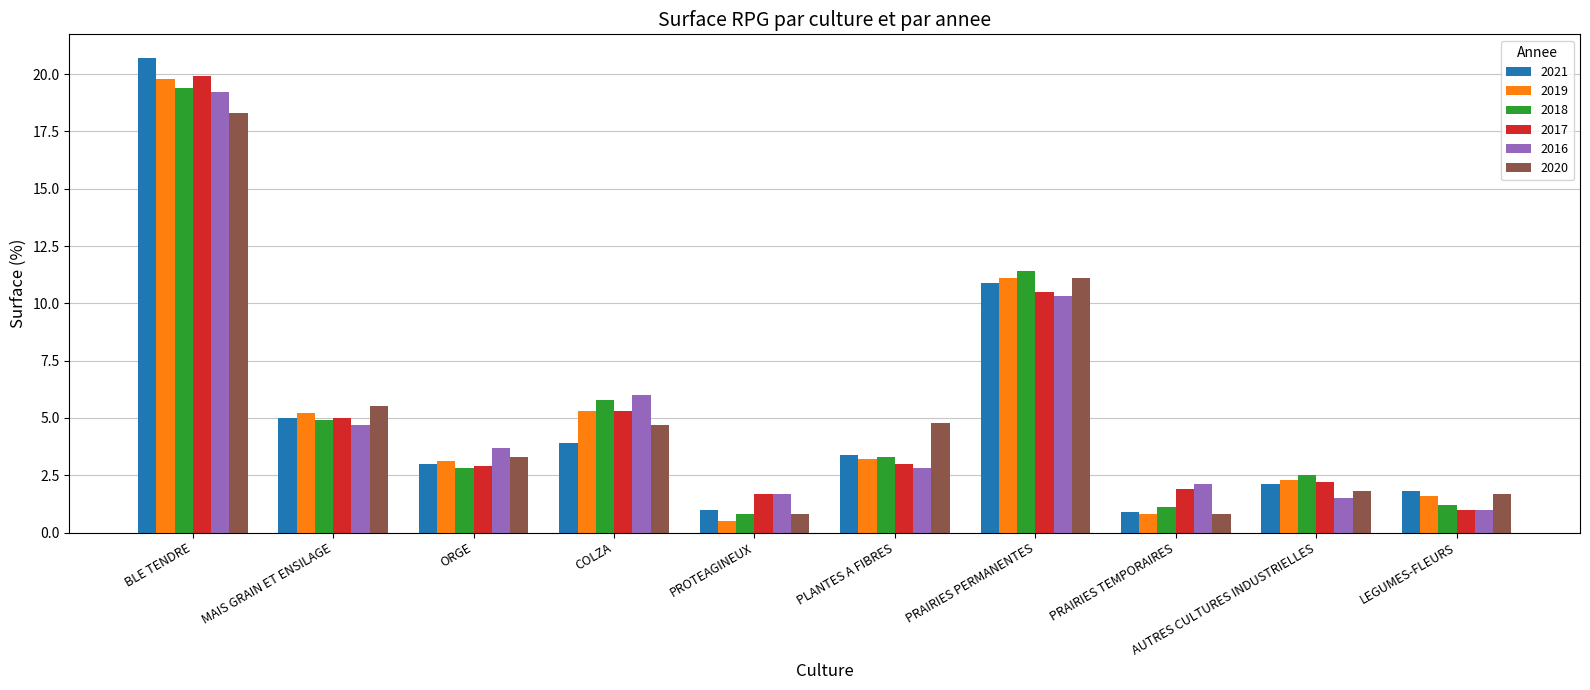

Is the value of 2016 at PRAIRIES PERMANENTES greater than the value of 2018 at COLZA?

Yes